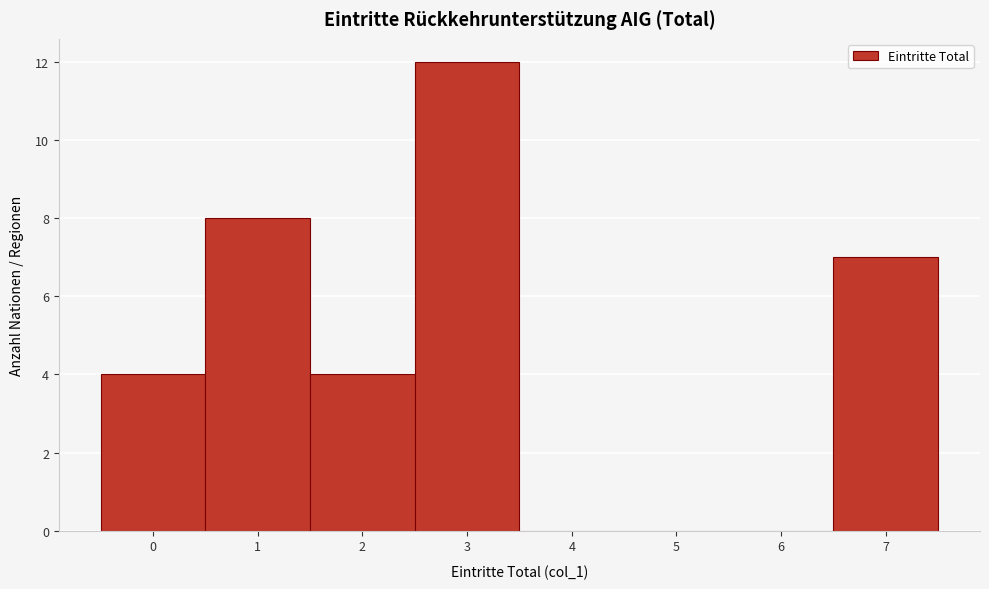

Reading left to right, extract all data points from this chart.

0=4	1=8	2=4	3=12	4=0	5=0	6=0	7=7